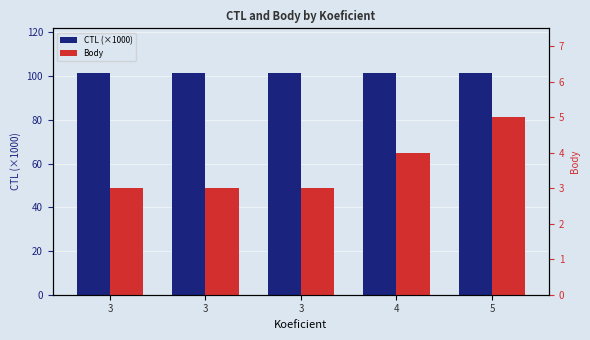

Reading left to right, extract all data points from this chart.

CTL (×1000): 101.5	101.5	101.5	101.5	101.5
Body: 3.0	3.0	3.0	4.0	5.0